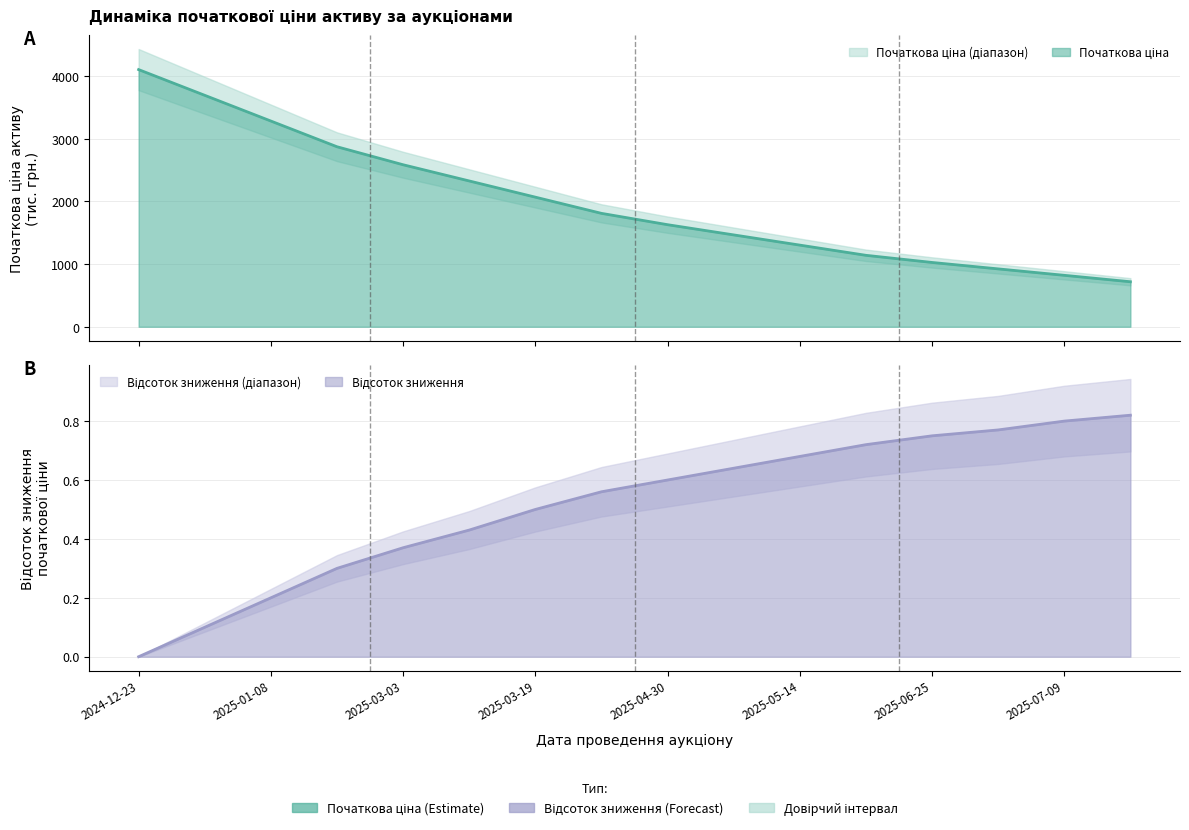

What is the label of the 6th point from the right?

2025-05-14